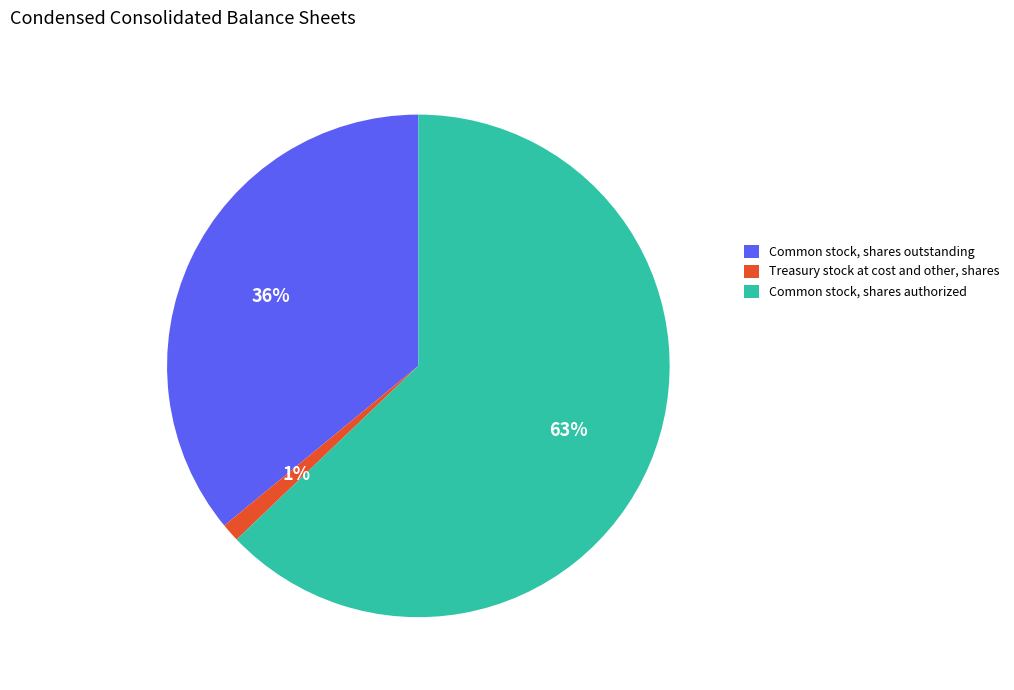

Which category accounts for the majority?

Common stock, shares authorized